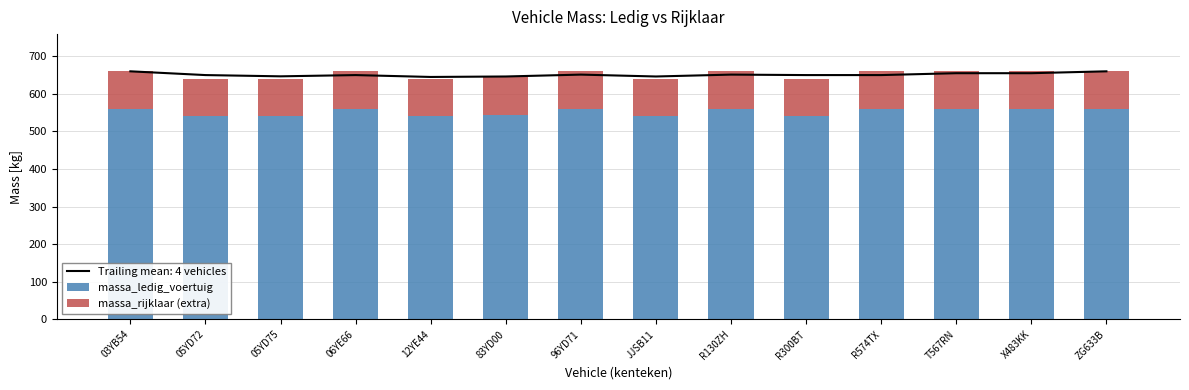

List the labels in order of massa_rijklaar (extra) value, smallest first.

03YB54, 05YD72, 05YD75, 06YE66, 12YE44, 83YD00, 96YD71, JJSB11, R130ZH, R300BT, R574TX, T567RN, X483KK, ZG633B